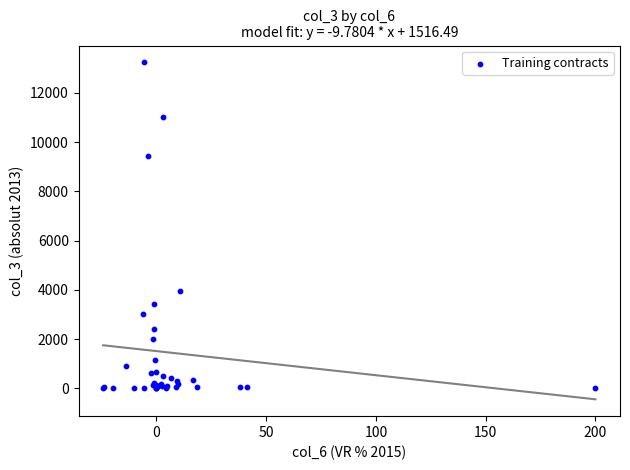

What Y value in the scatter plot is closest to 6616?

3954